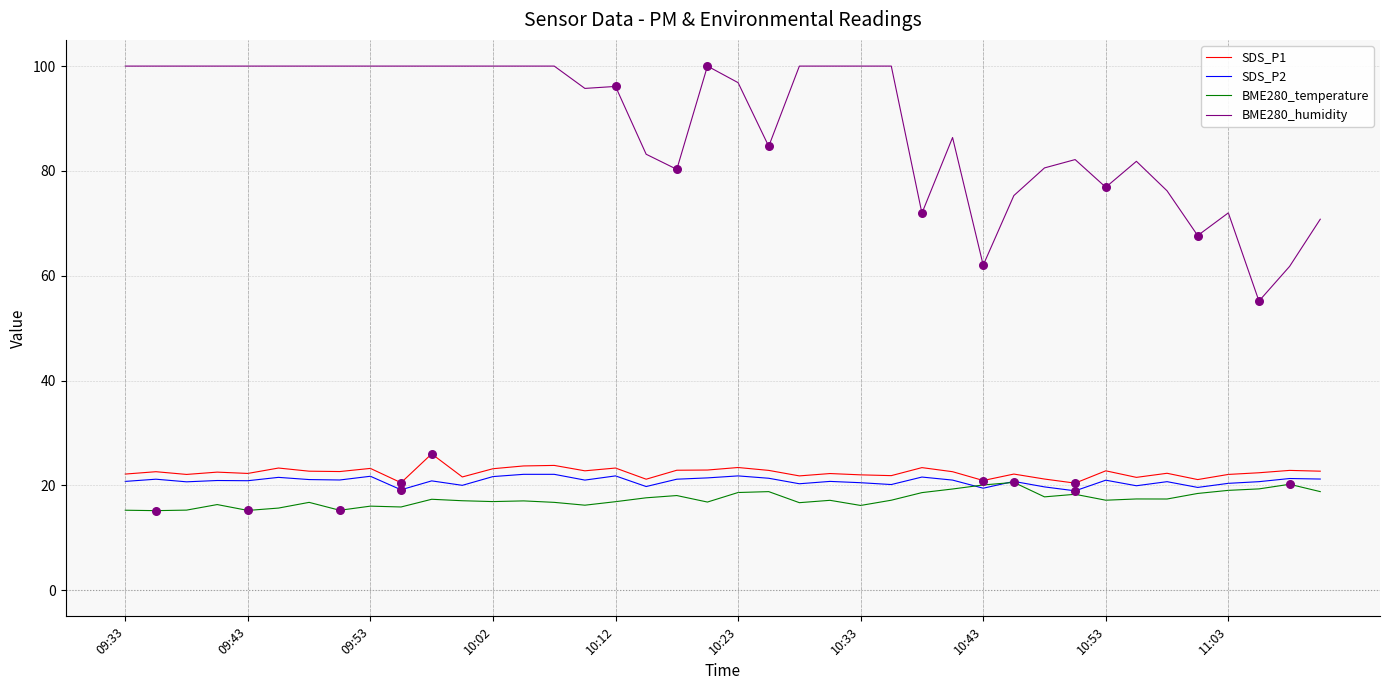

Which series has the largest range (max minus min)?

BME280_humidity